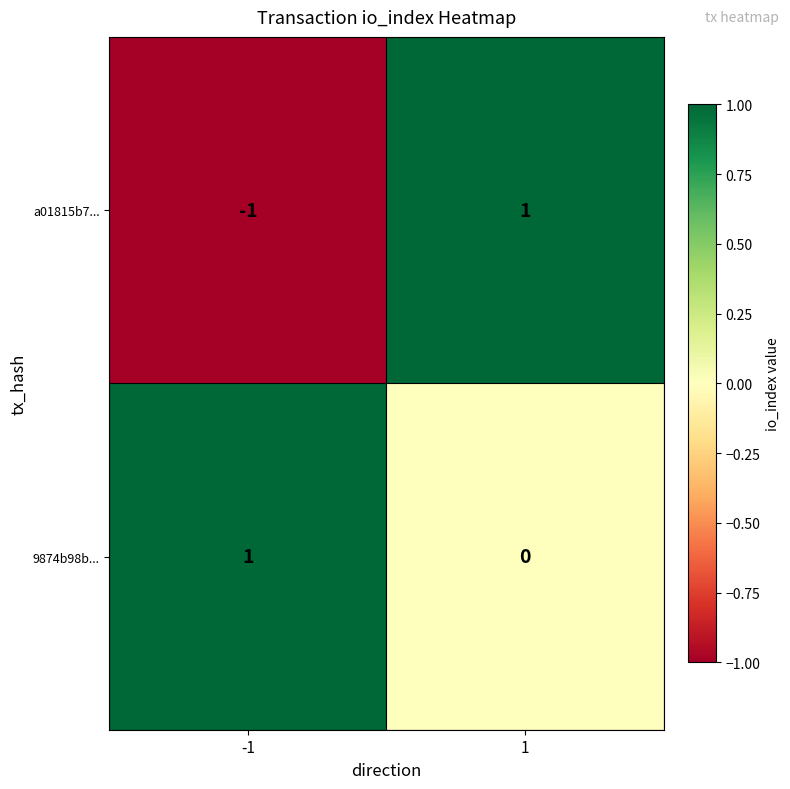

How many distinct data groups are displayed?

2